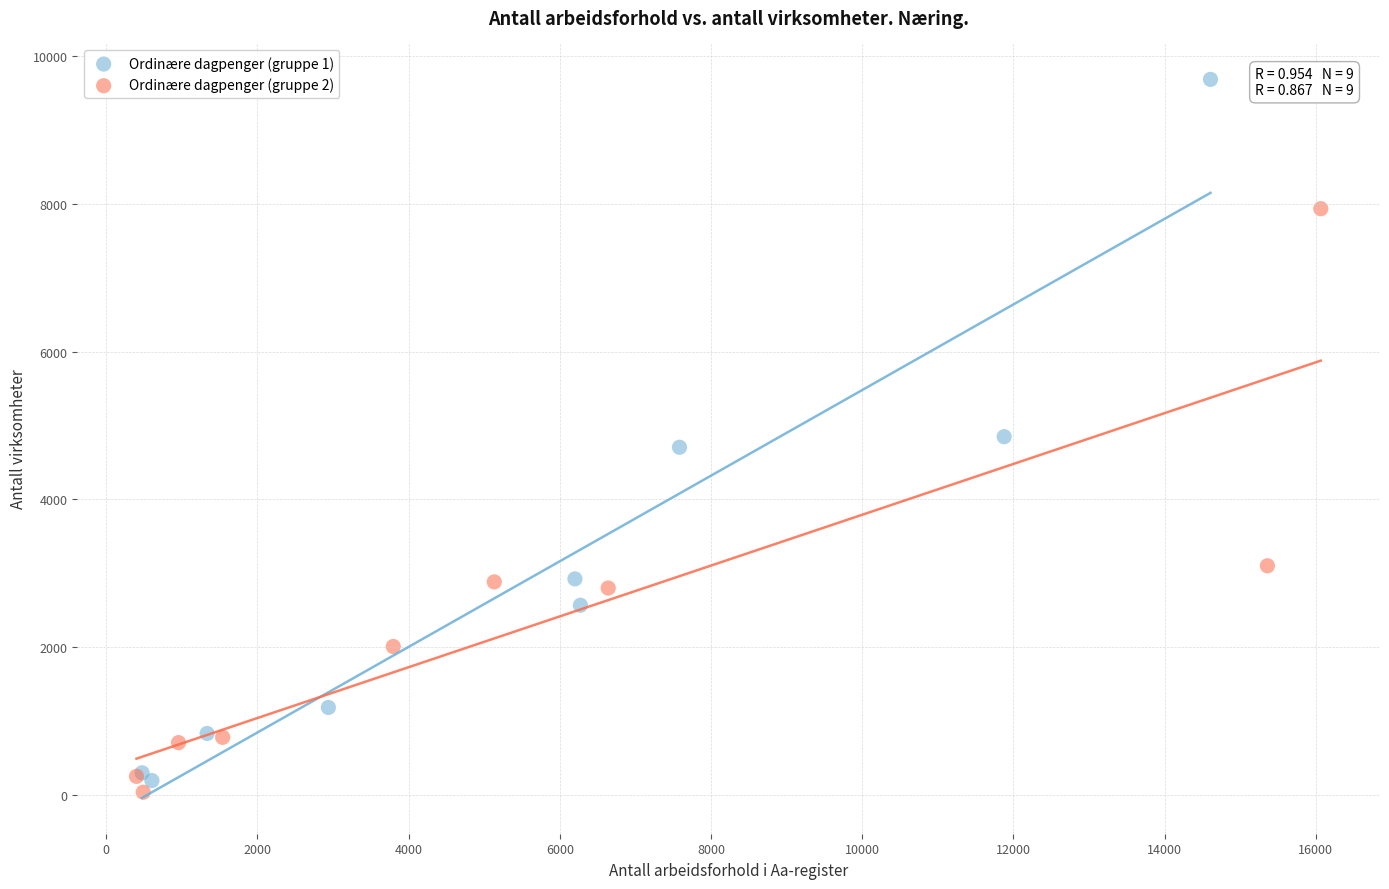

Which series contains the highest Y value?

Ordinære dagpenger (gruppe 1)